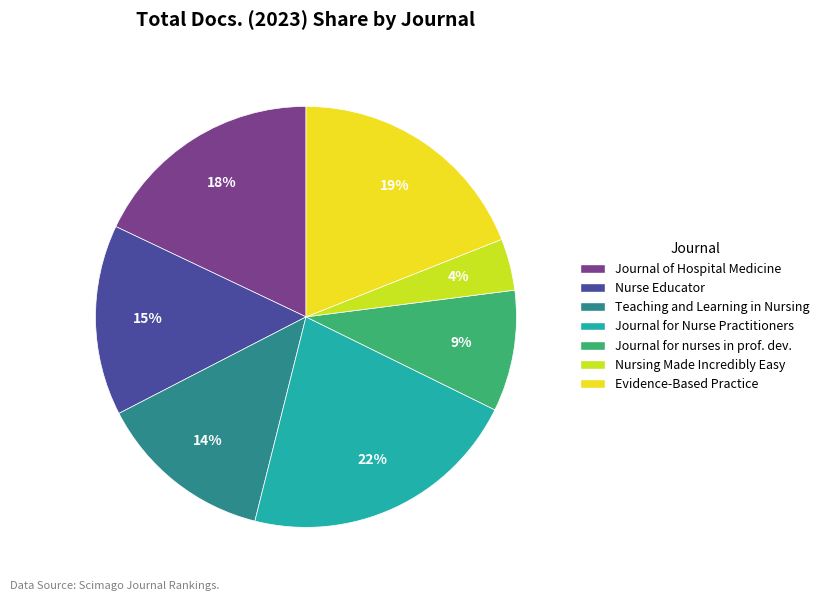

How many slices are in this pie chart?

7